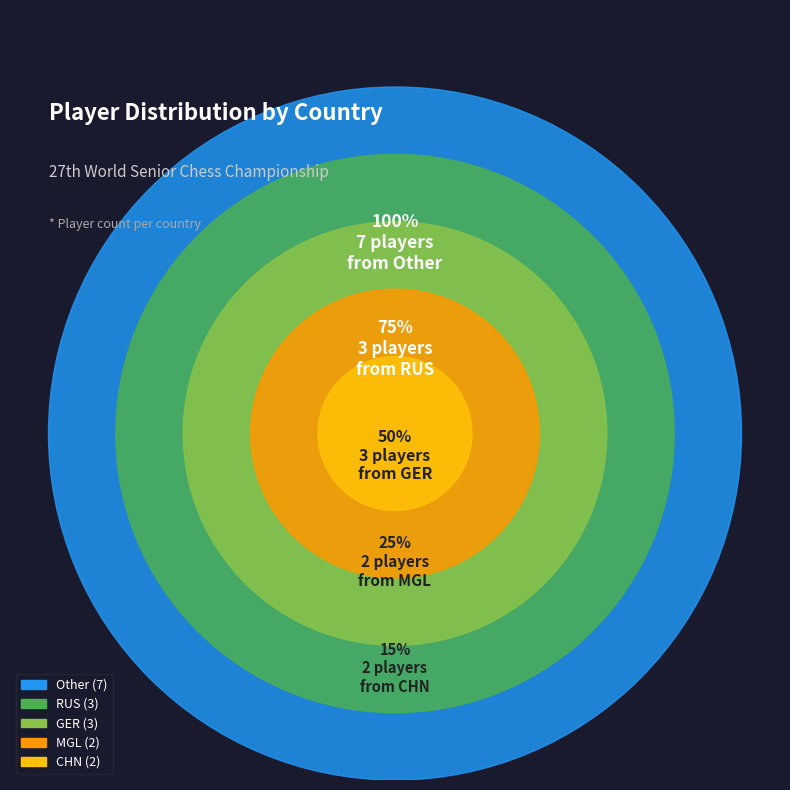

How many segments does this pie chart have?

5